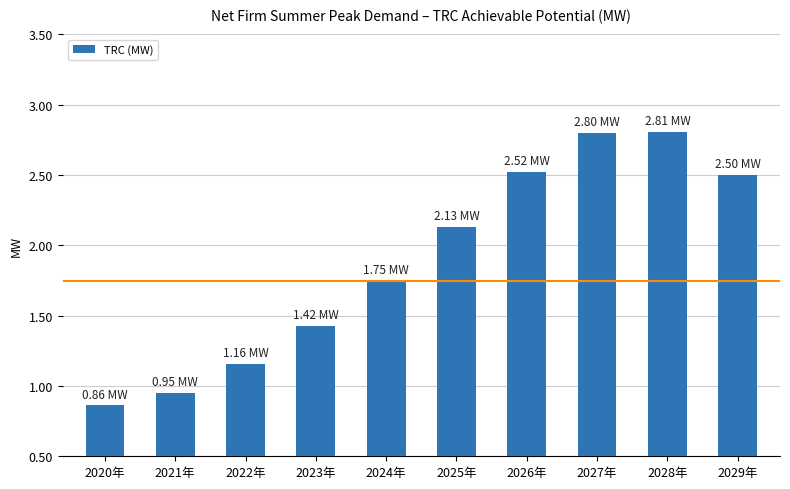

What is the difference between the values at 2022年 and 2026年?

1.4